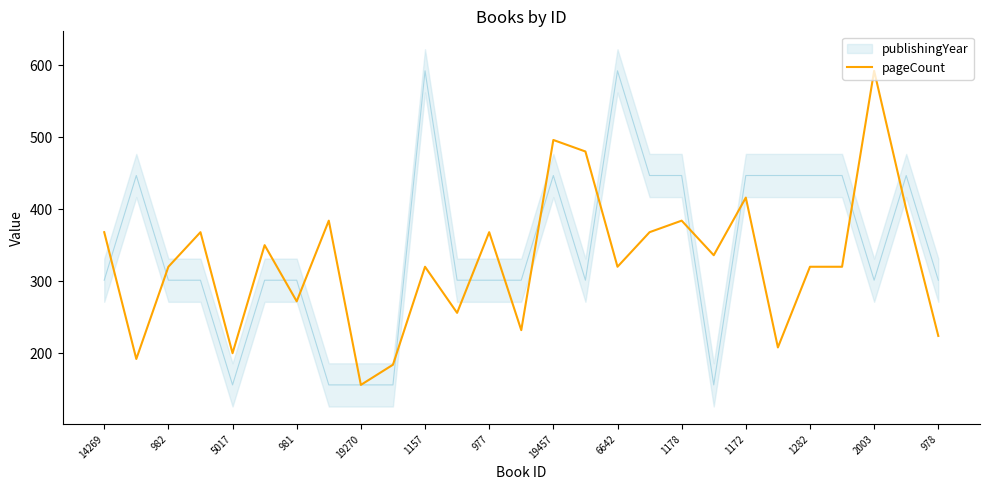

What is the maximum value shown in the chart?

592